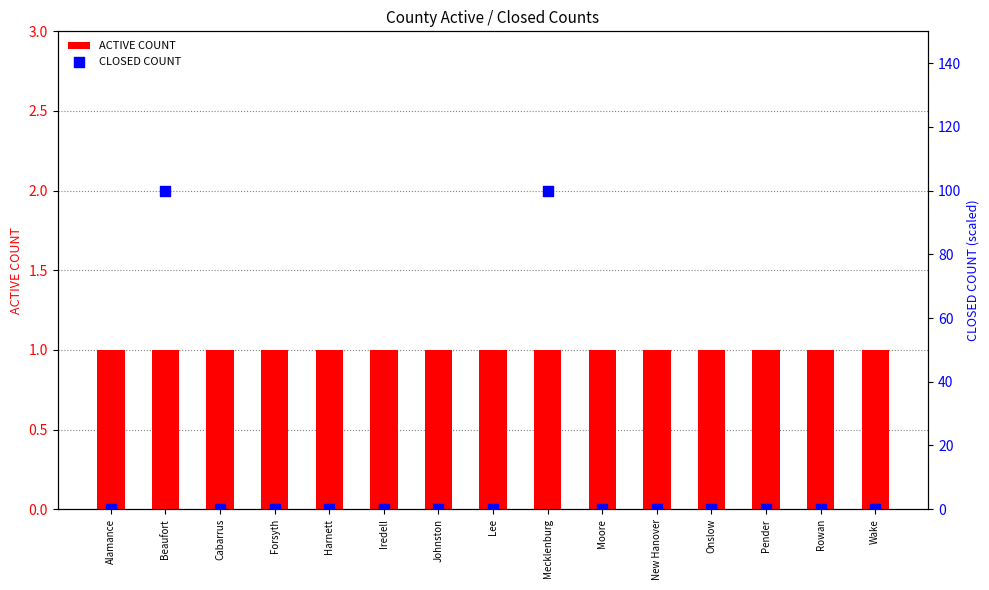

What are all the series names shown in the legend?

ACTIVE COUNT, CLOSED COUNT